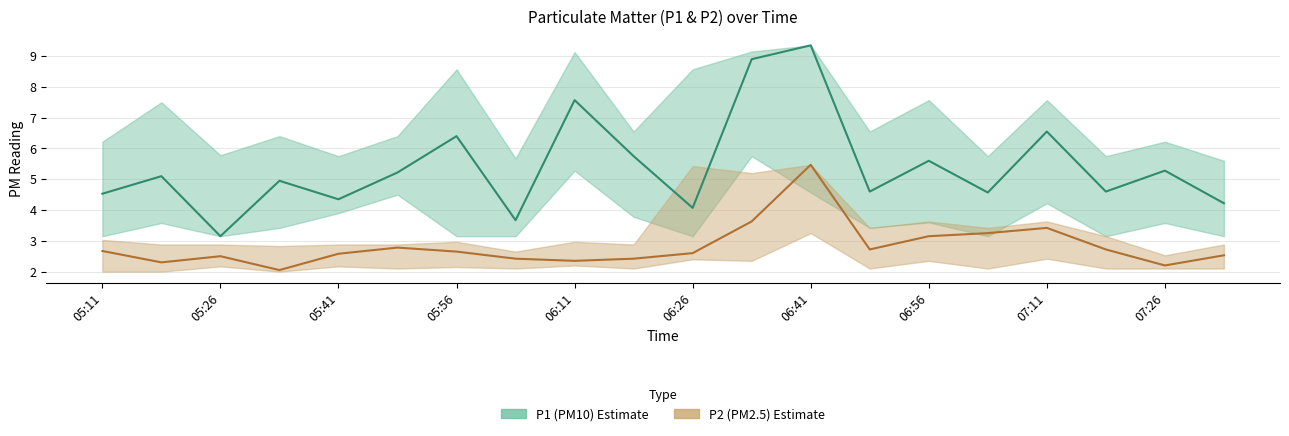

Reading left to right, transcribe all the data shown in this chart.

P1 (PM10): 4.5	5.1	3.1	5.0	4.3	5.2	6.4	3.7	7.6	5.8	4.1	8.9	9.3	4.6	5.6	4.6	6.5	4.6	5.3	4.2
P2 (PM2.5): 2.7	2.3	2.5	2.0	2.6	2.8	2.6	2.4	2.4	2.4	2.6	3.6	5.5	2.7	3.1	3.2	3.4	2.7	2.2	2.5